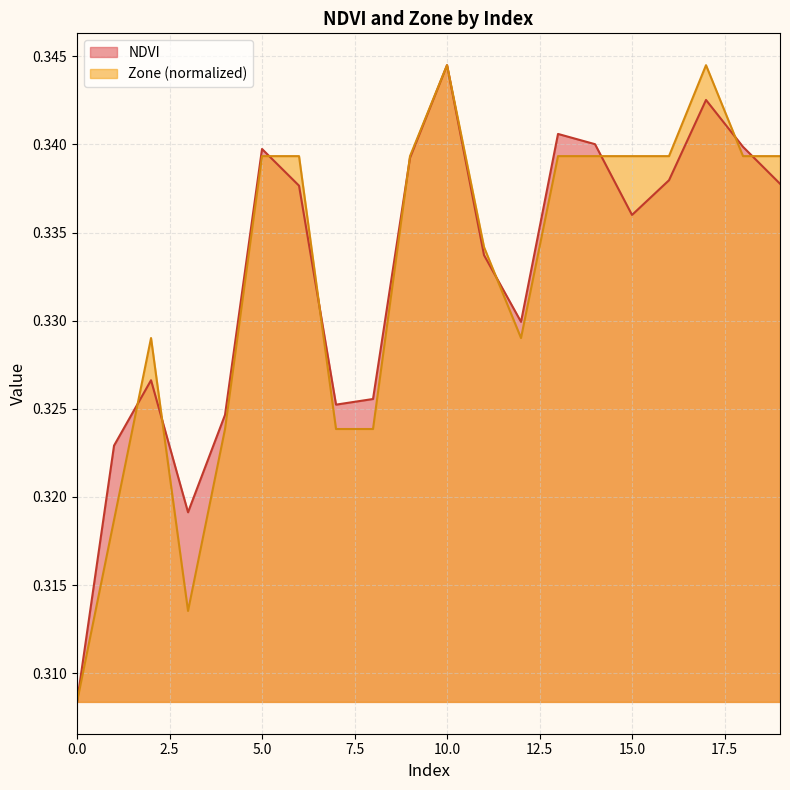

True or false: Zone and NDVI intersect in this chart.

True